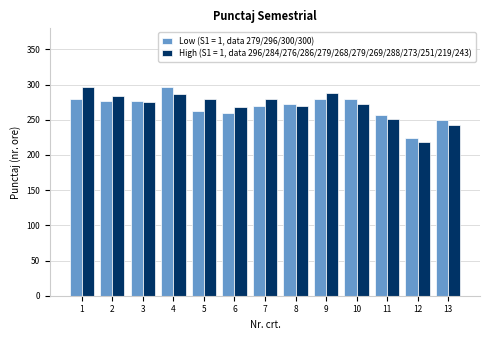

How many bars are there in total?

26